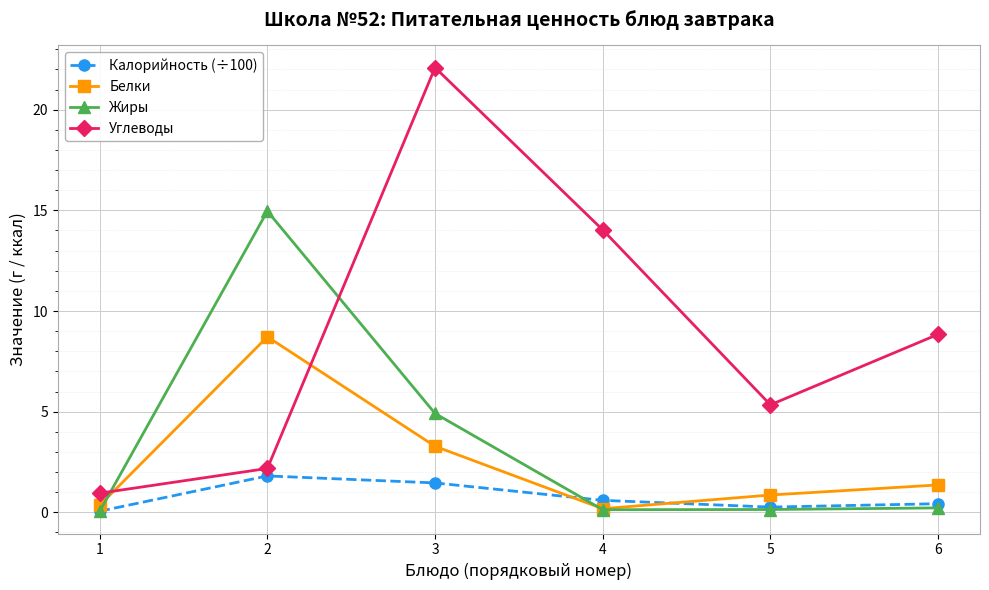

Which category has the highest value in the Жиры series?

2